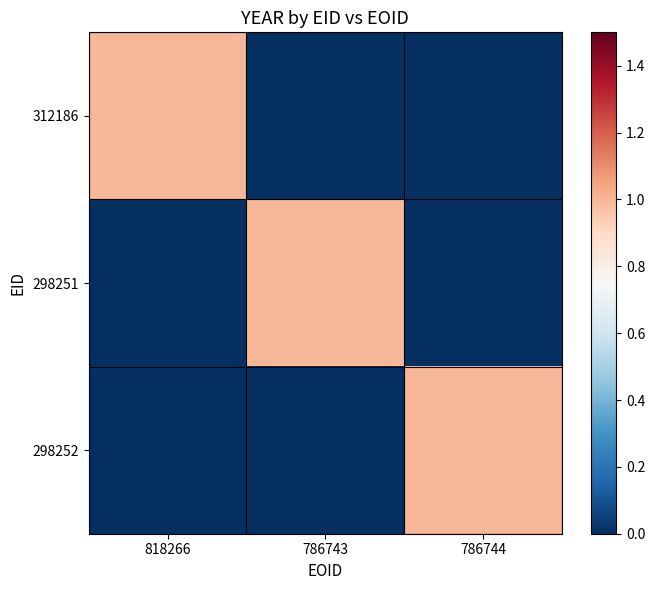

Rank the series by their maximum value, from lowest to highest.

312186, 298251, 298252